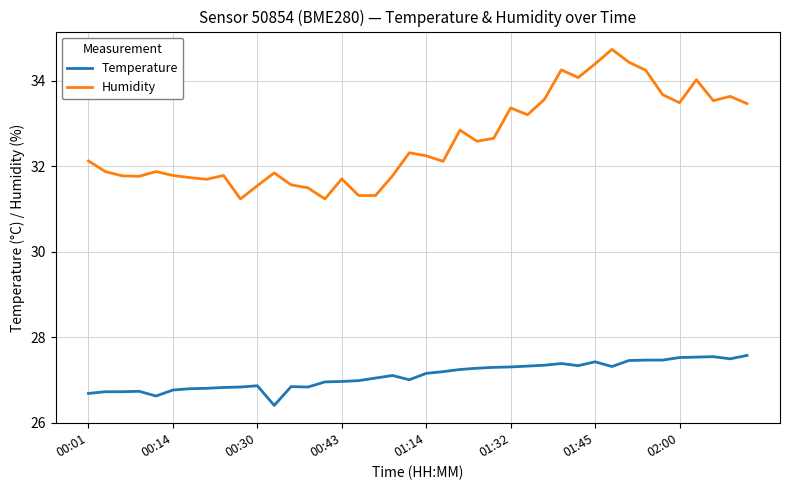

What are all the series names shown in the legend?

Temperature, Humidity